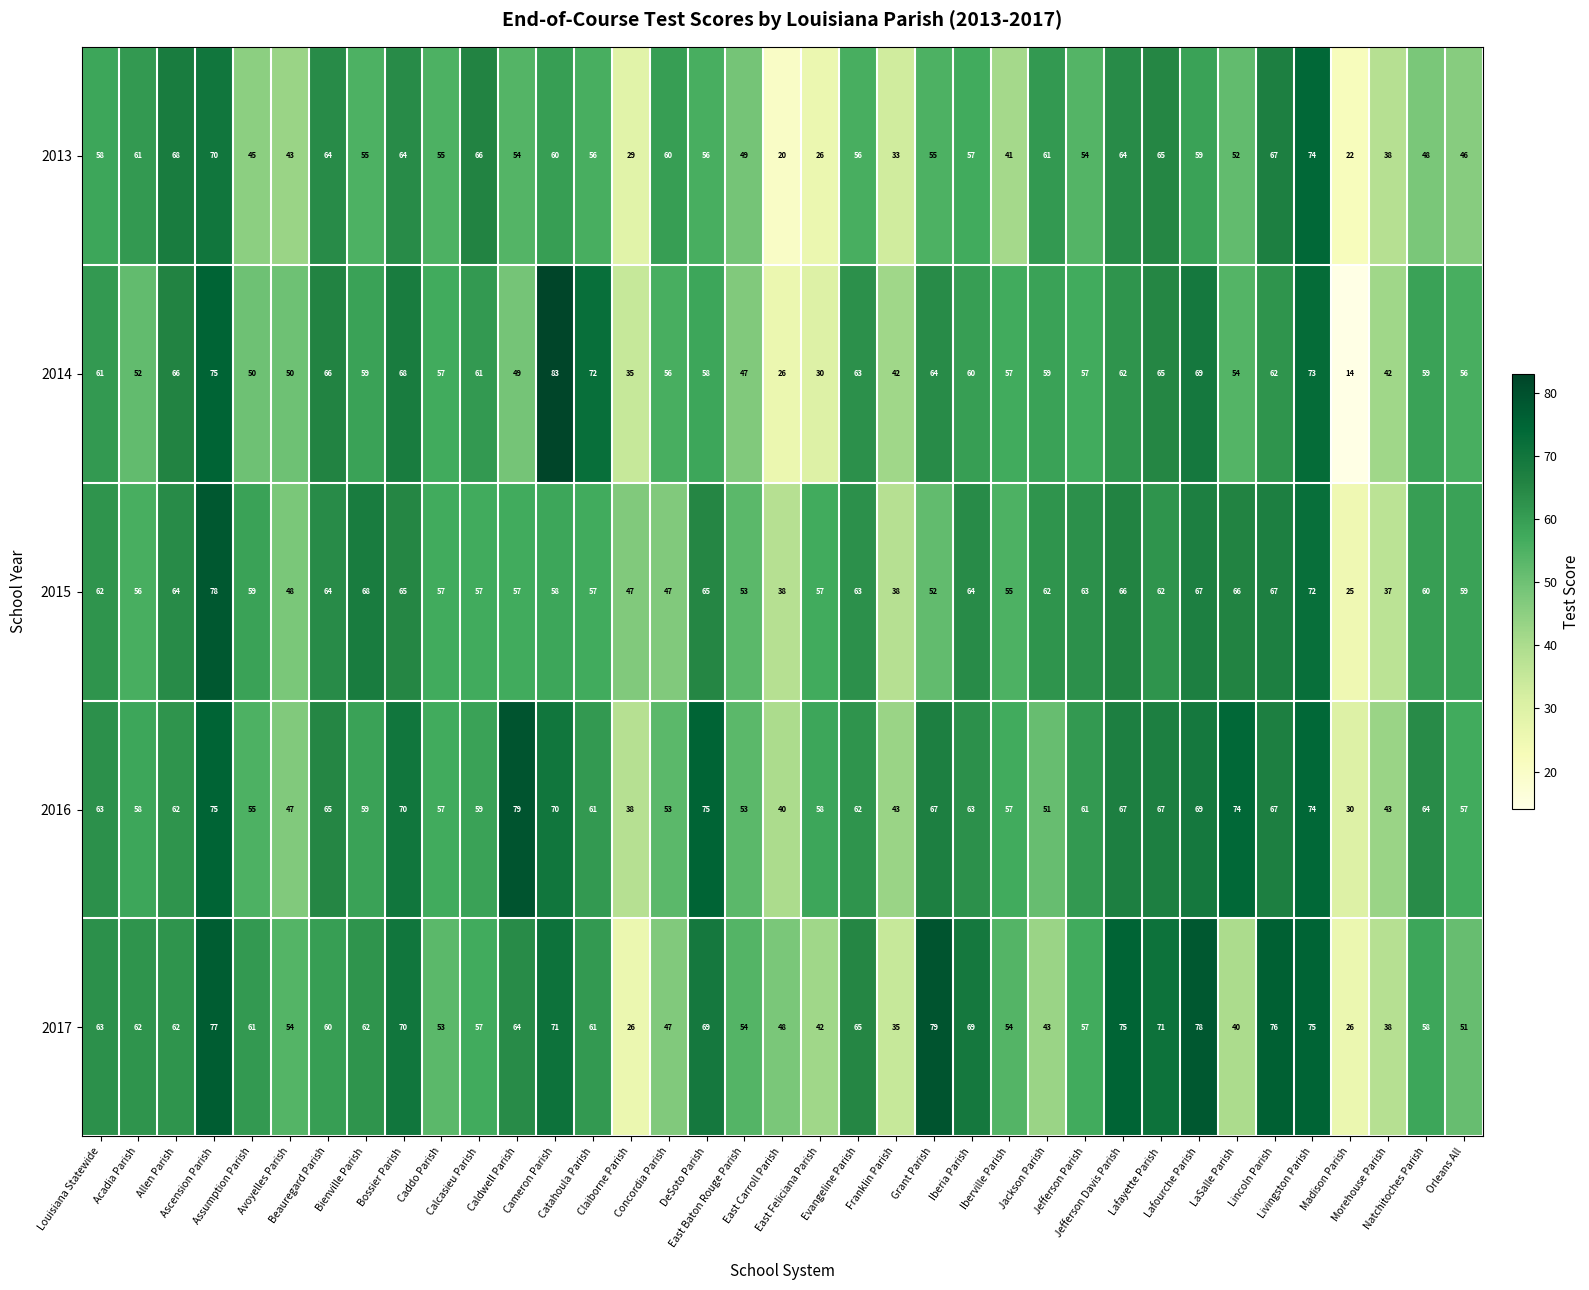

What is the spread (max minus min) of values at Iberia Parish?

12